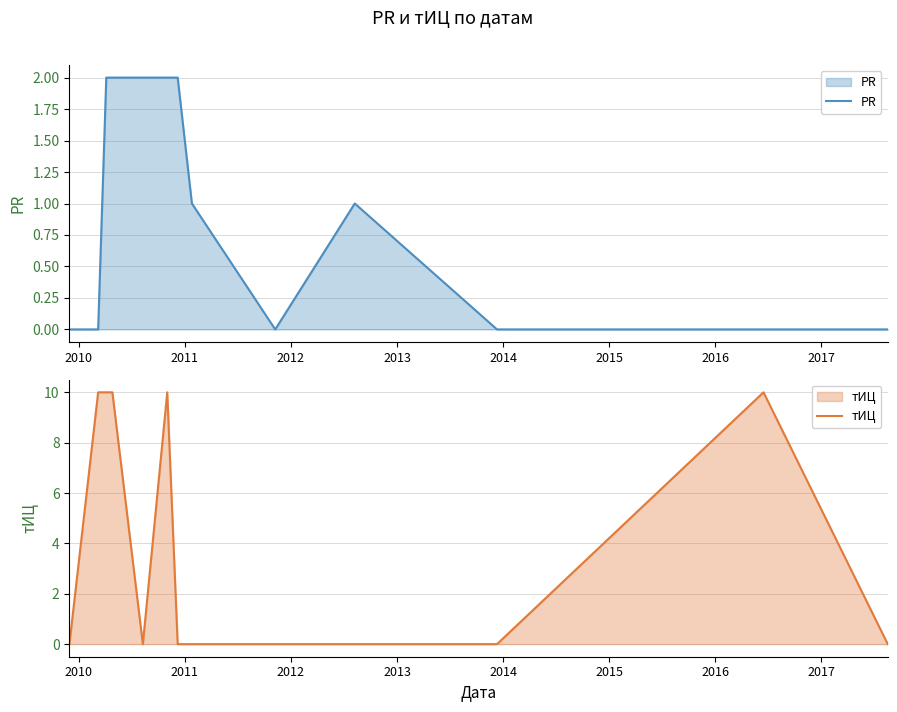

What are all the series names shown in the legend?

PR, тИЦ